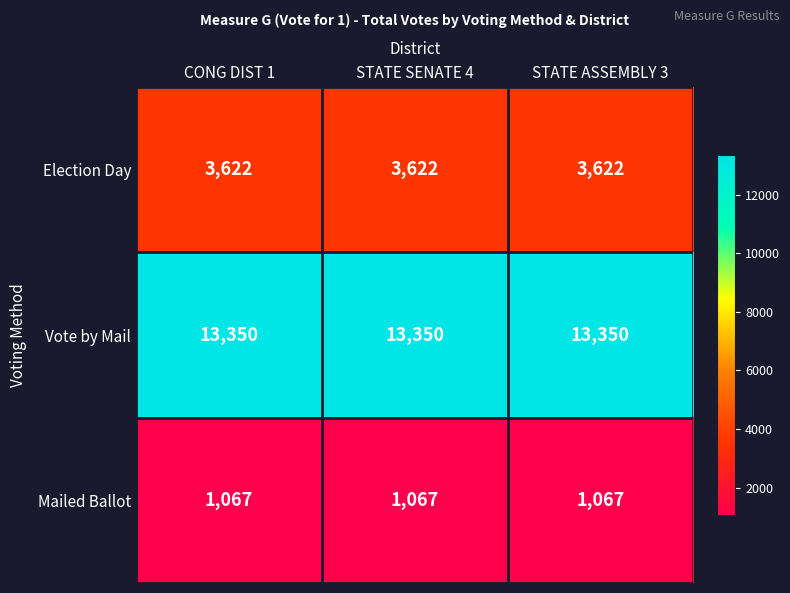

List the series in order of their overall mean, lowest first.

Mailed Ballot, Election Day, Vote by Mail